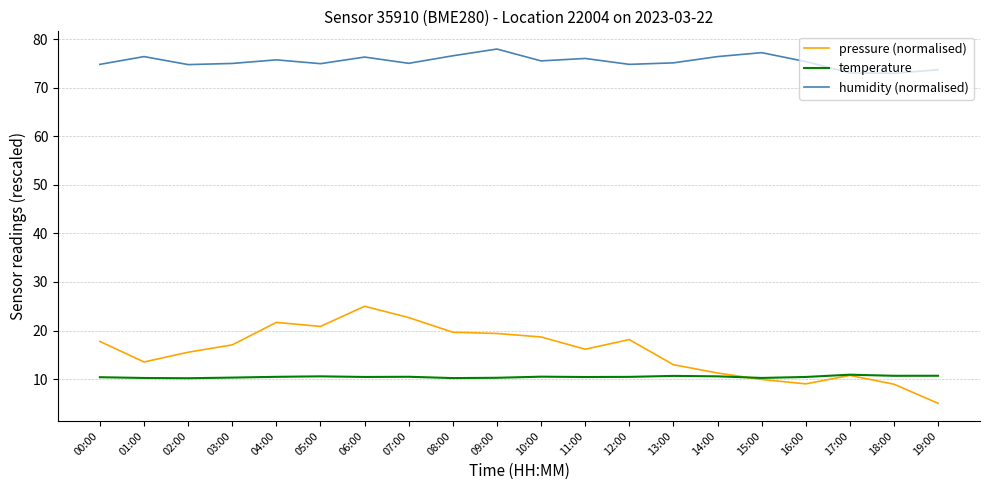

What is the sum of all humidity (normalised) values?

1508.5